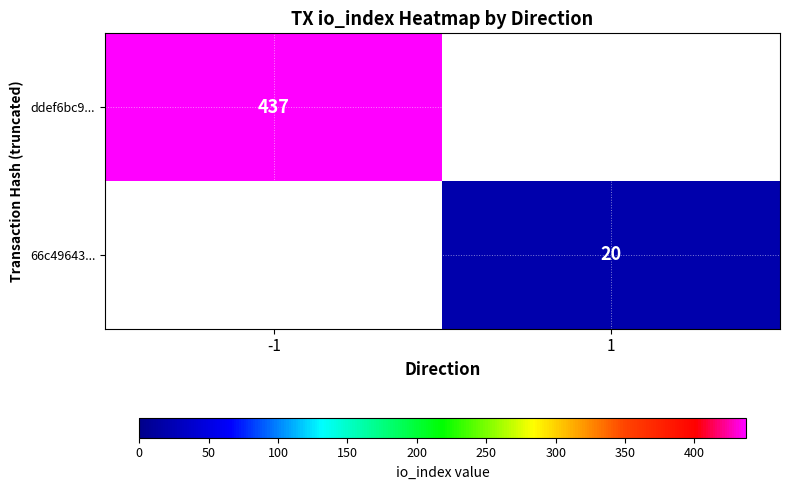

At which category does the chart reach its minimum across all series?

1